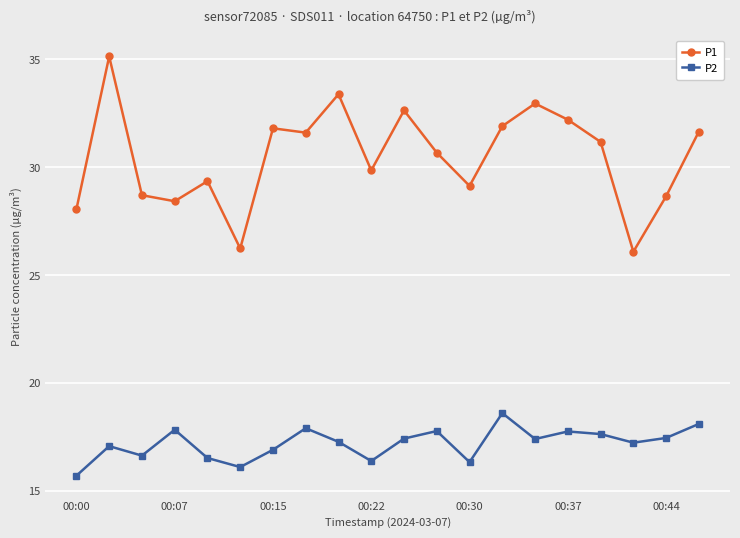

What are all the series names shown in the legend?

P1, P2